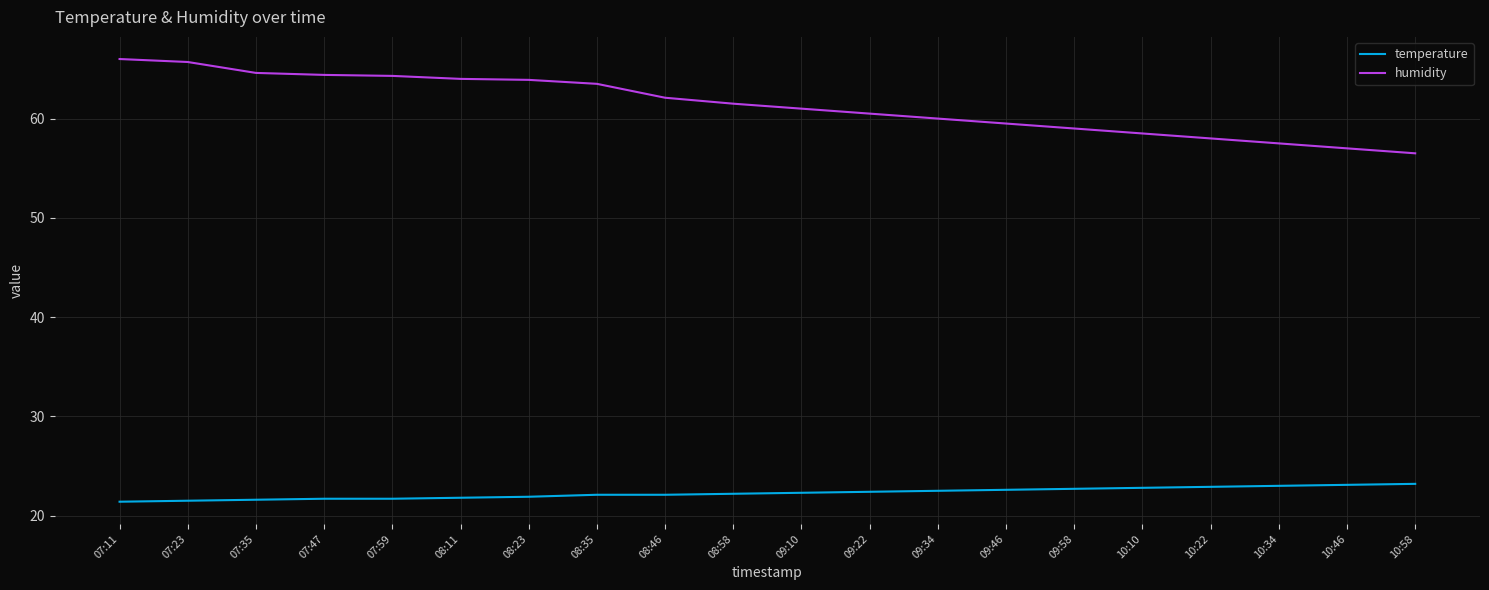

What is the difference between the second highest and second lowest values in the temperature series?

1.6